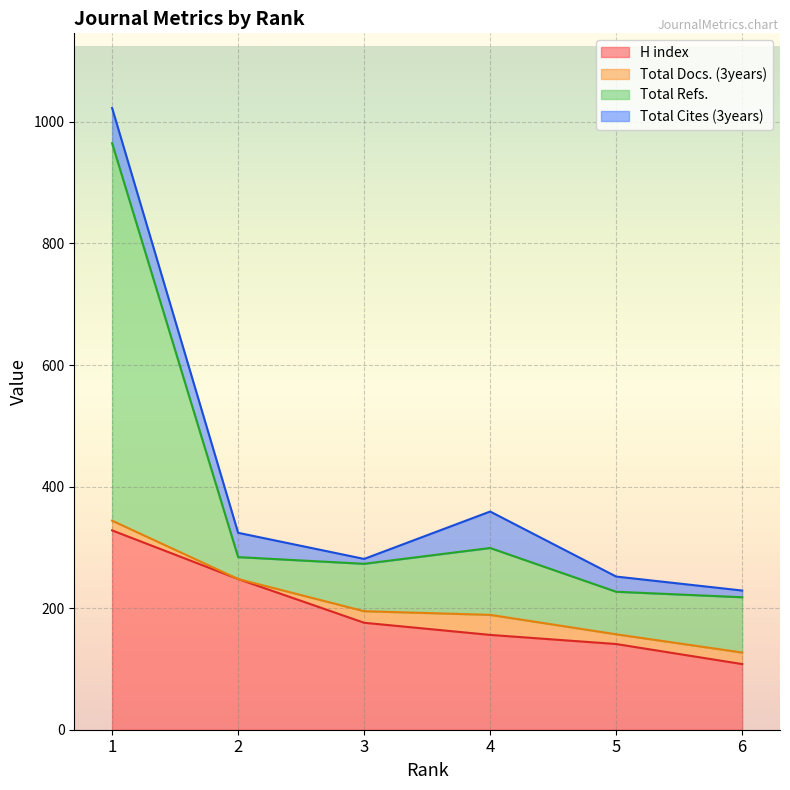

Which series has the largest total across all categories?

Total Refs.